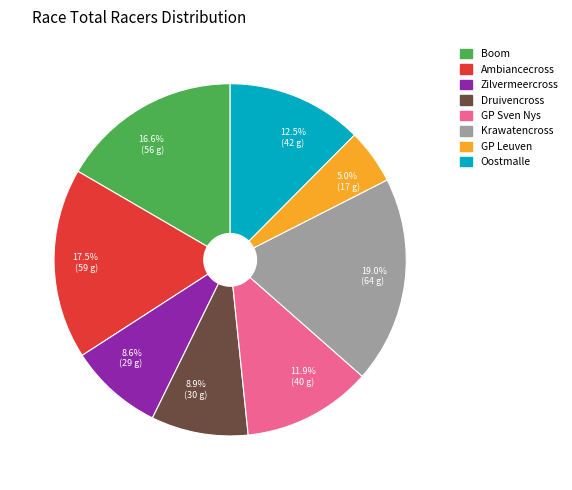

Approximately how many times larger is the value at 11.9% (40 g) compared to 8.9% (30 g)?

1.3